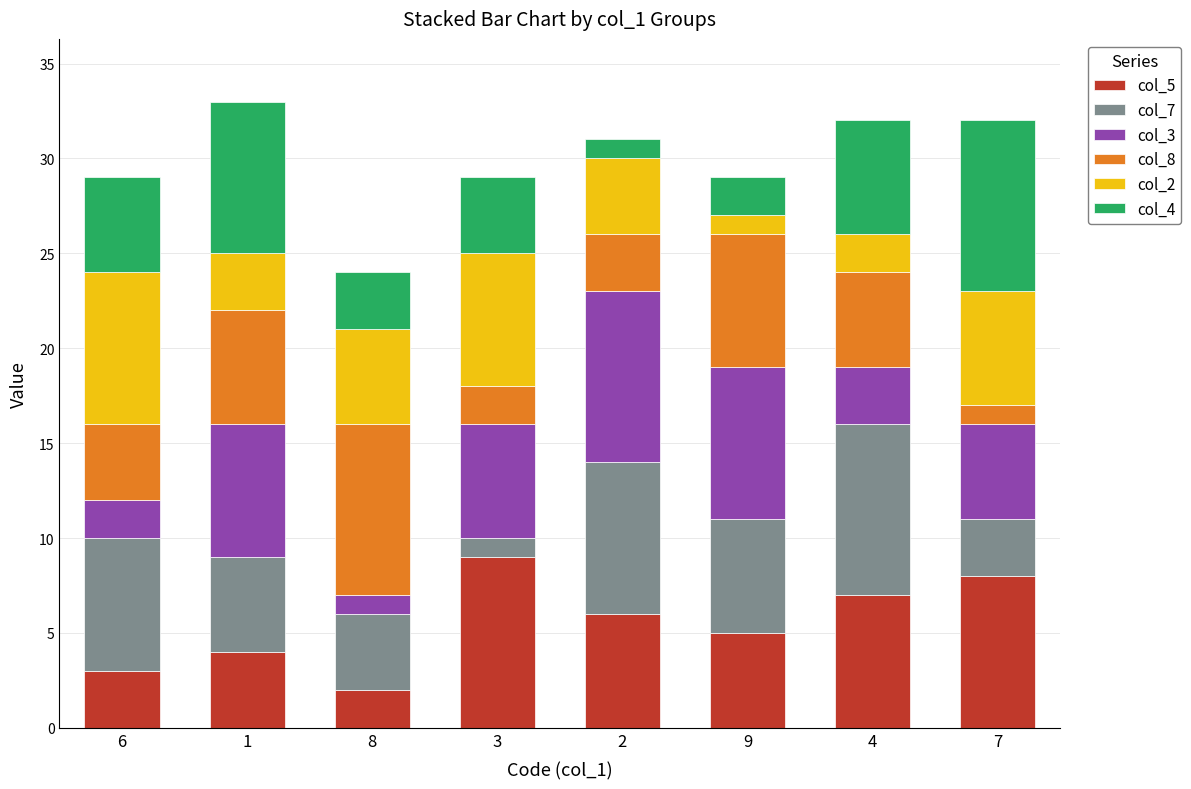

Rank the categories by col_5 value from highest to lowest.

3, 7, 4, 2, 9, 1, 6, 8